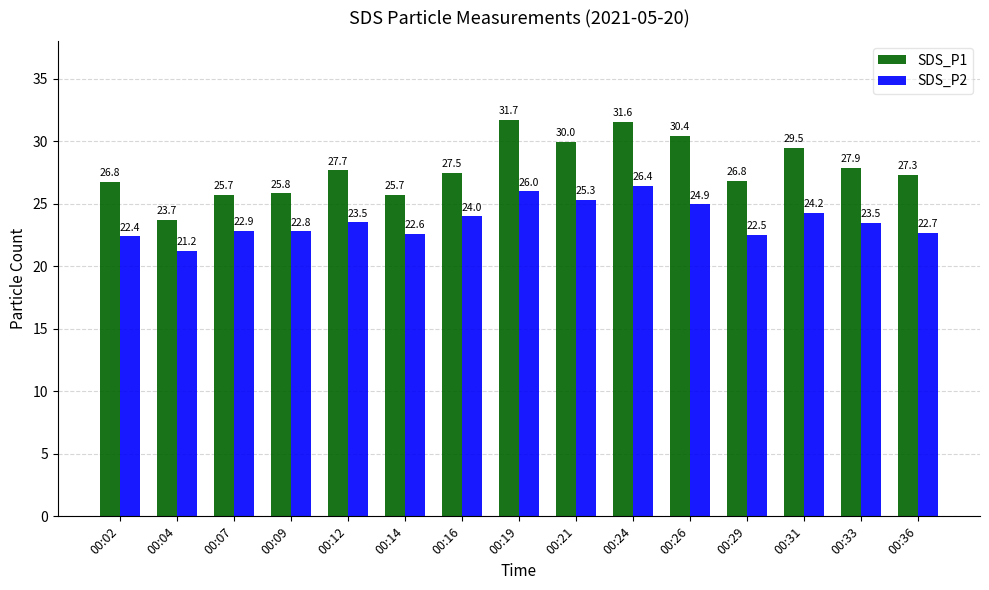

What is the approximate value of SDS_P1 at 00:16?

27.5